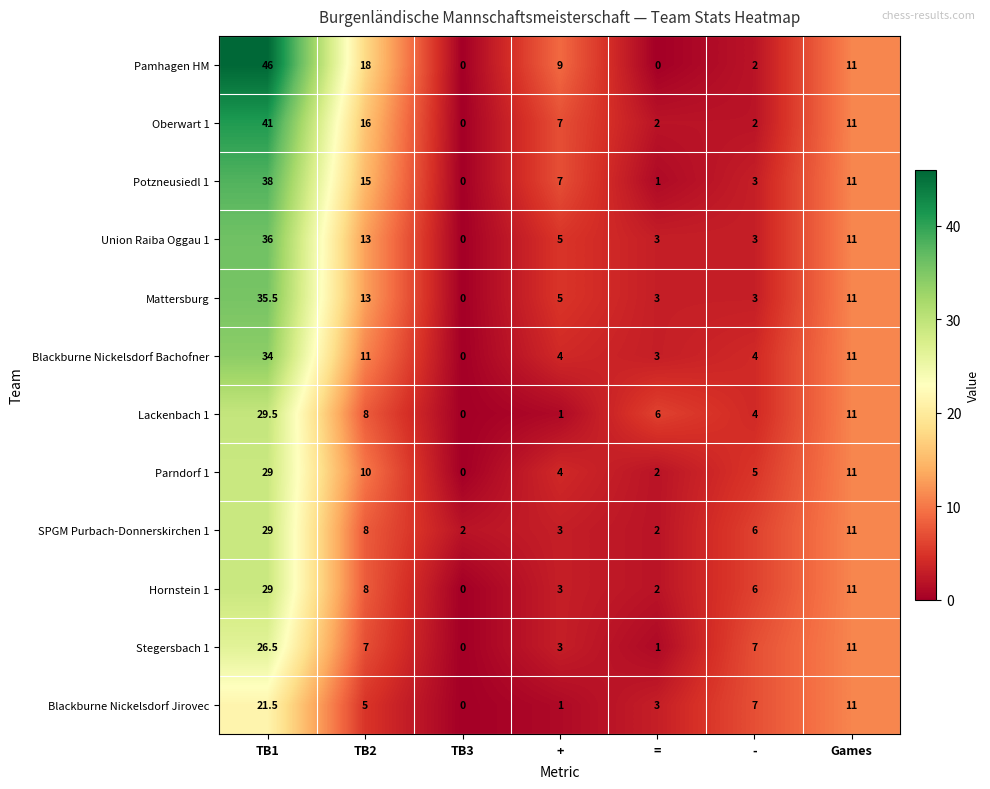

The Stegersbach 1 series shows 7.0 at -. True or false?

True